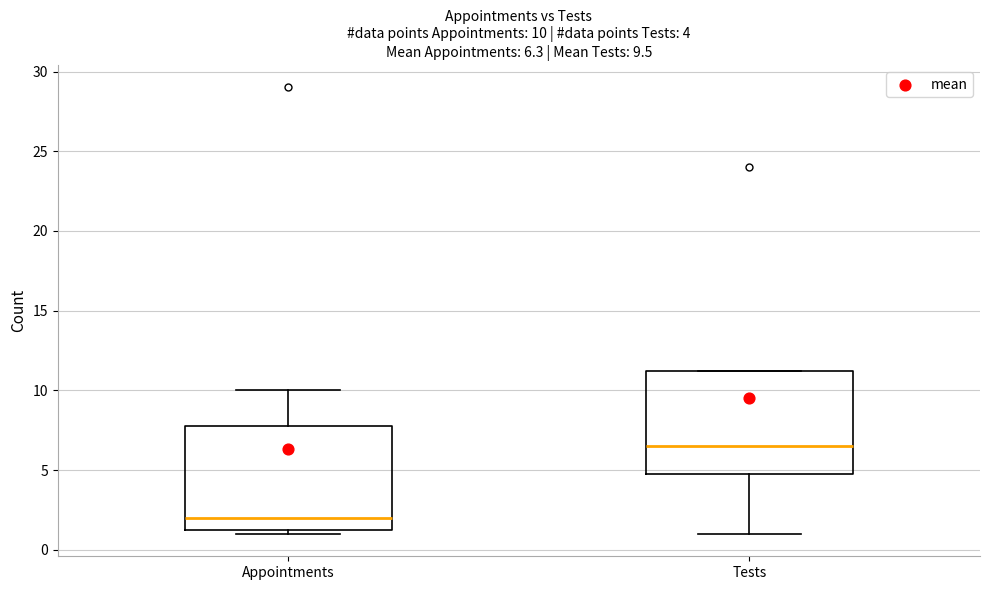

Which box's median line is the highest?

Tests